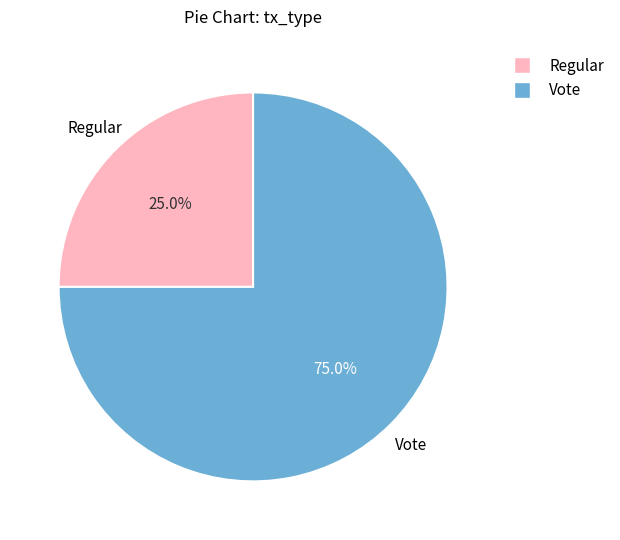

Which category accounts for the majority?

Vote